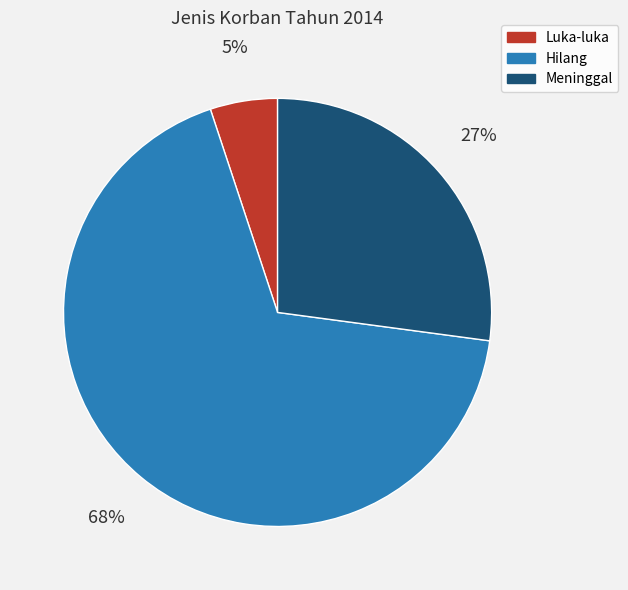

Is the sum of Meninggal and Hilang greater than half?

Yes